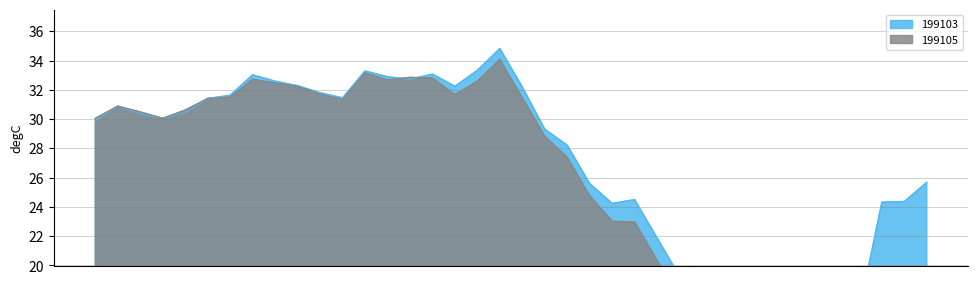

How many times do 199103 and 199105 cross each other?

2